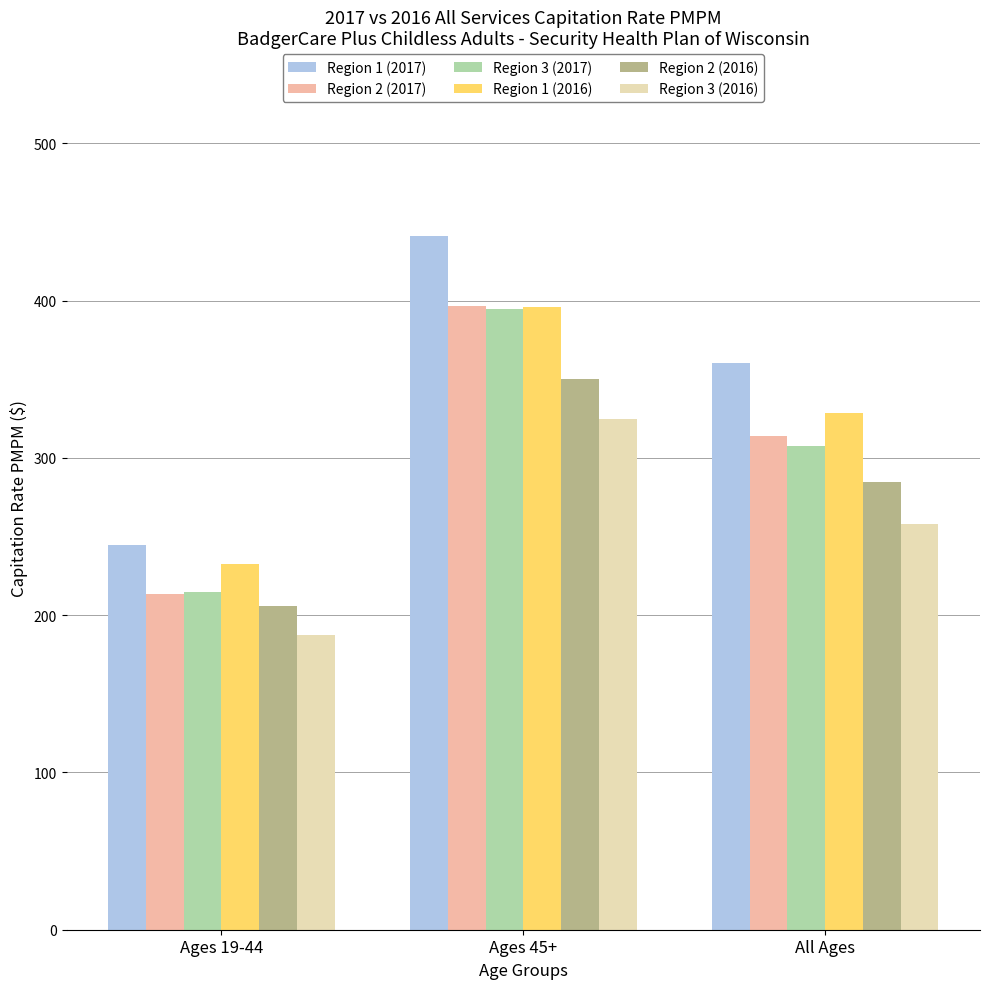

True or false: Region 2 (2016) has a value of 159.0 at Ages 45+.

False